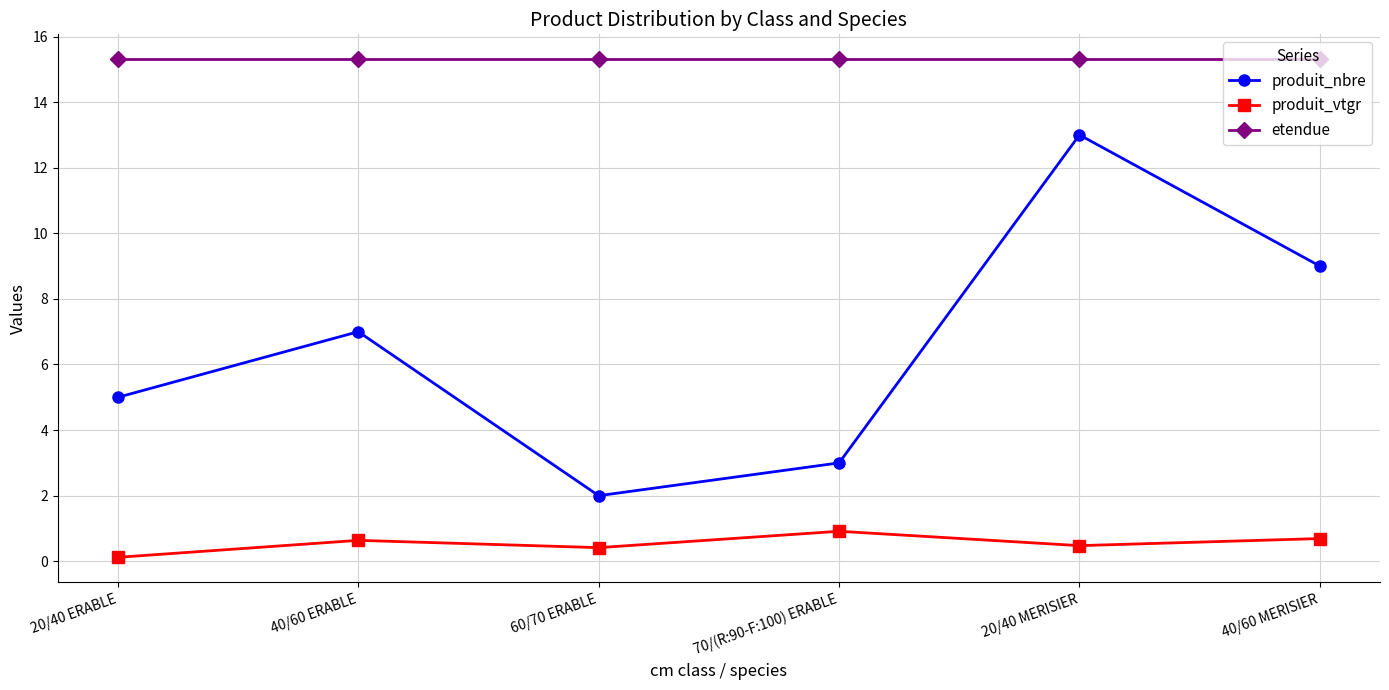

True or false: produit_vtgr and etendue cross at least once.

False